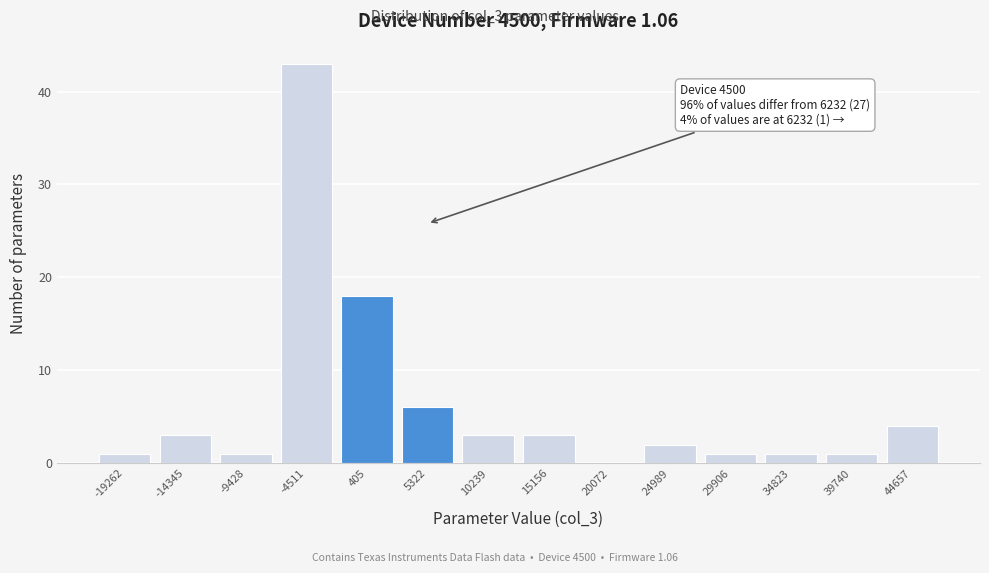

Reading right to left, list all the values displayed in this chart.

44657=4	39740=1	34823=1	29906=1	24989=2	20072=0	15156=3	10239=3	5322=6	405=18	-4511=43	-9428=1	-14345=3	-19262=1